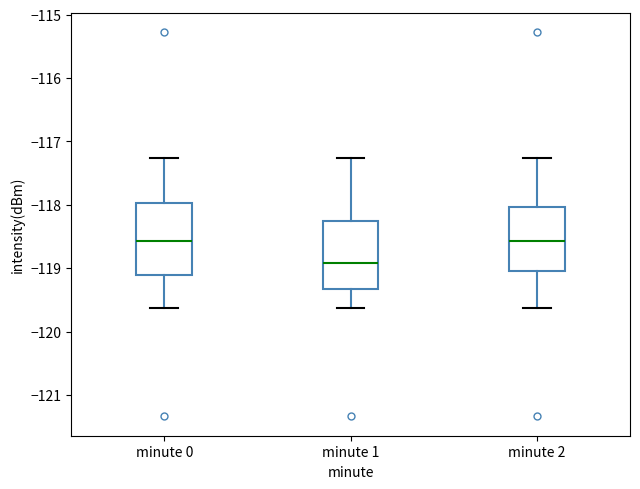

Reading left to right, transcribe this box plot: for each box, give where its median line is, the range the box spans, and where its two whiskers end, as read against the y-axis. The values are not printed on the chart, so give them approximately, as read against the axis.

minute 0: median -118.6, box -119.1 to -118.0, whiskers -119.6 to -117.3
minute 1: median -118.9, box -119.3 to -118.3, whiskers -119.6 to -117.3
minute 2: median -118.6, box -119.0 to -118.0, whiskers -119.6 to -117.3